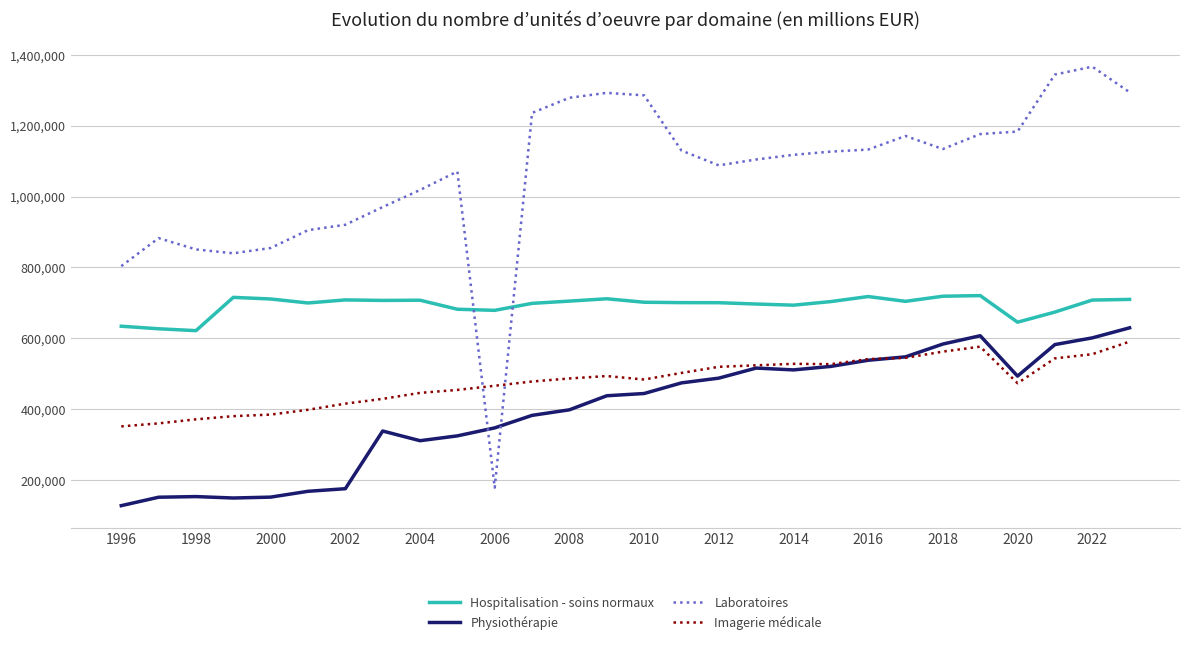

Which series has the largest total across all categories?

Laboratoires